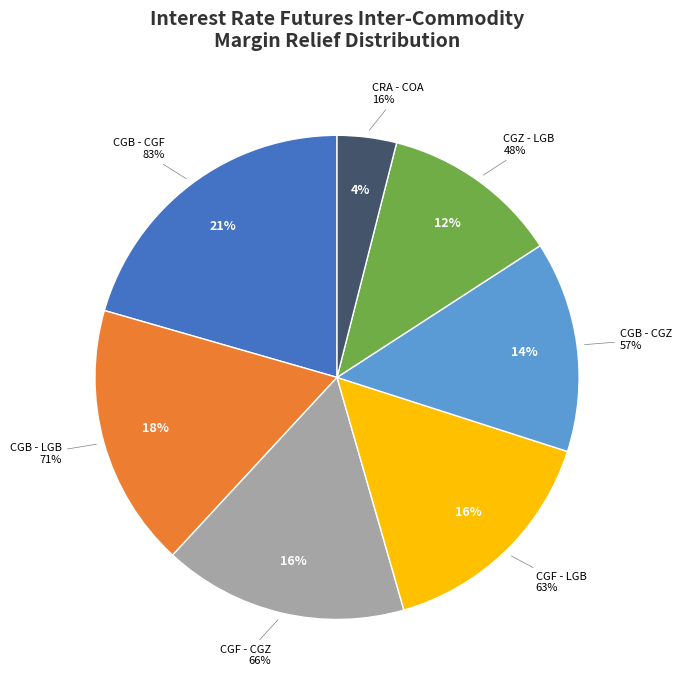

True or false: CGB - LGB accounts for 12% of the total.

False